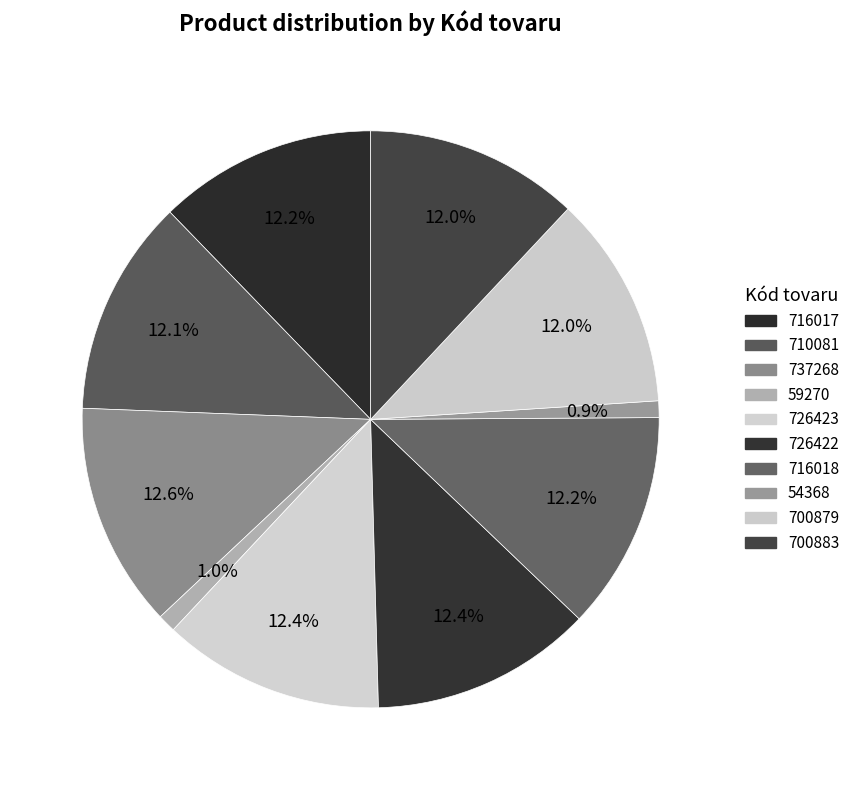

Approximately how many times larger is the value at 716018 compared to 710081?

1.0